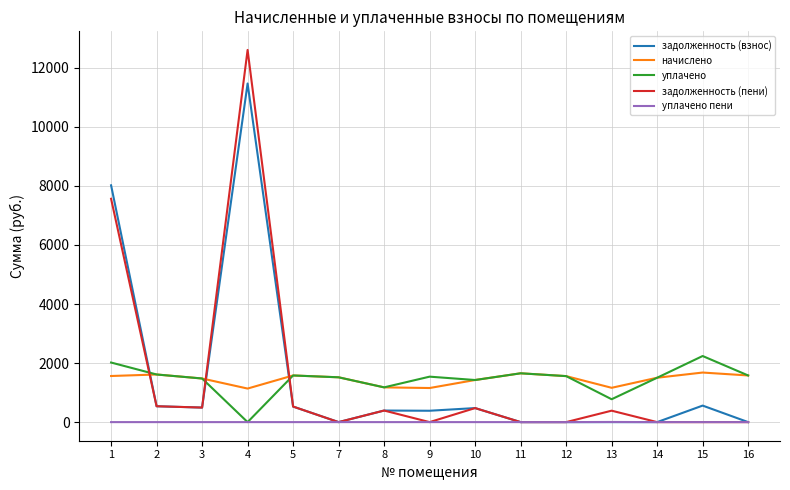

Is the value of задолженность (взнос) at 8 greater than the value of начислено at 3?

No